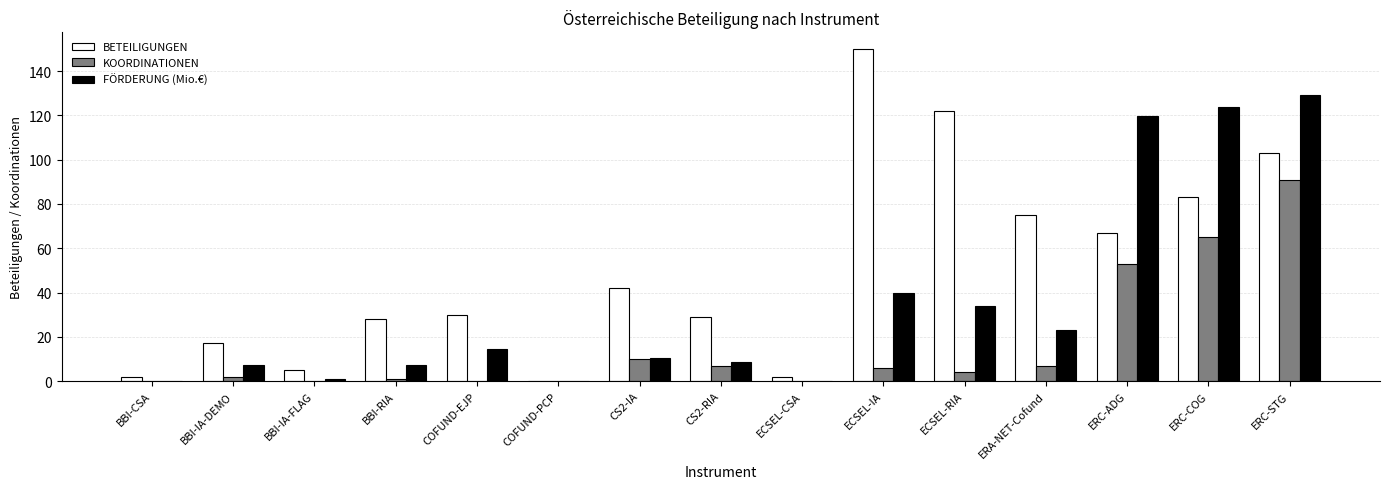

The BETEILIGUNGEN series shows 30.2 at ERC-COG. True or false?

False